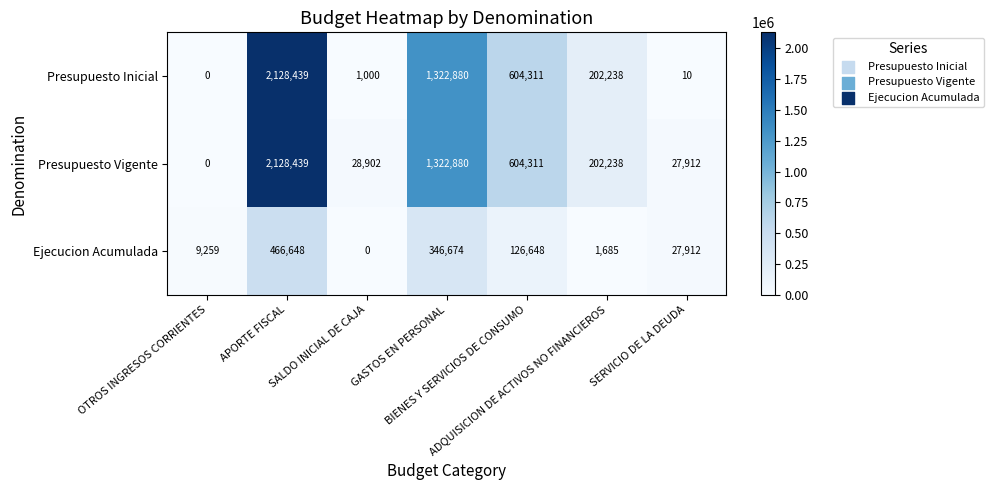

What is the difference between the maximum and minimum values in the Presupuesto Inicial series?

2128439